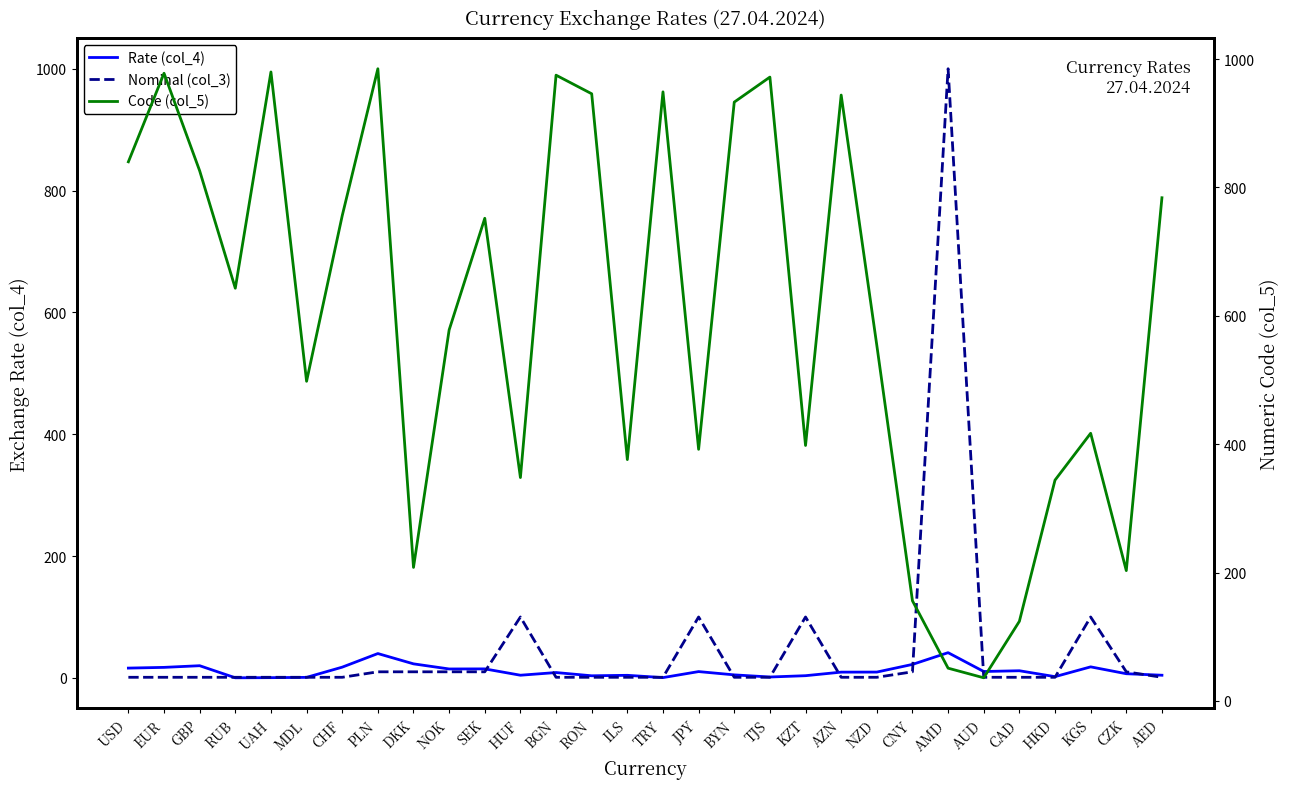

Between CAD and GBP, which is larger?

GBP